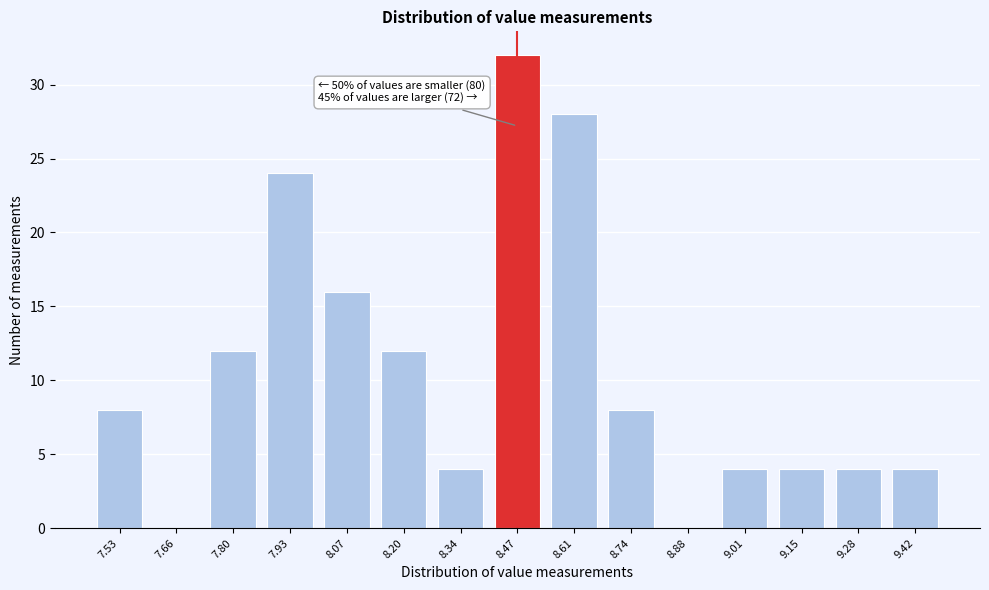

Reading left to right, list all the values displayed in this chart.

7.53=8	7.66=0	7.80=12	7.93=24	8.07=16	8.20=12	8.34=4	8.47=32	8.61=28	8.74=8	8.88=0	9.01=4	9.15=4	9.28=4	9.42=4